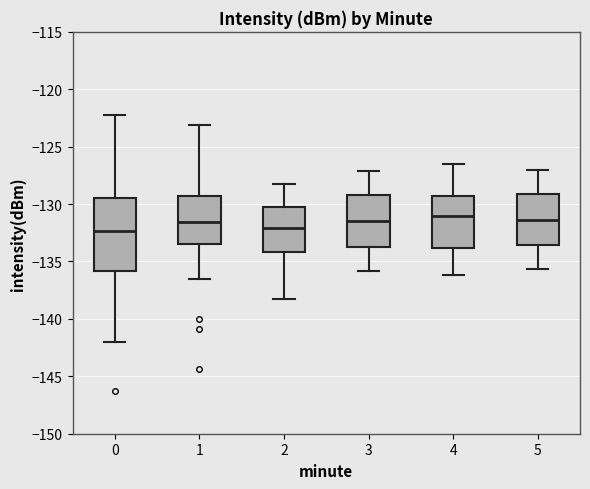

Which box is the tallest, from its lower edge to its upper edge?

0